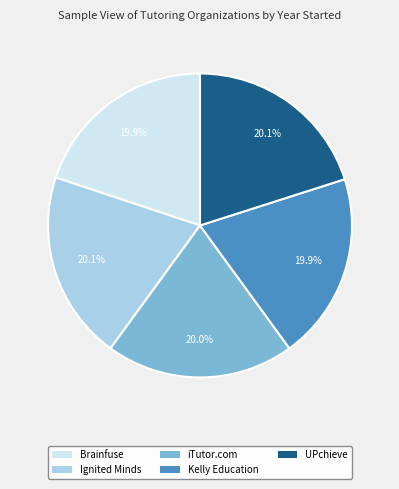

How many segments does this pie chart have?

5